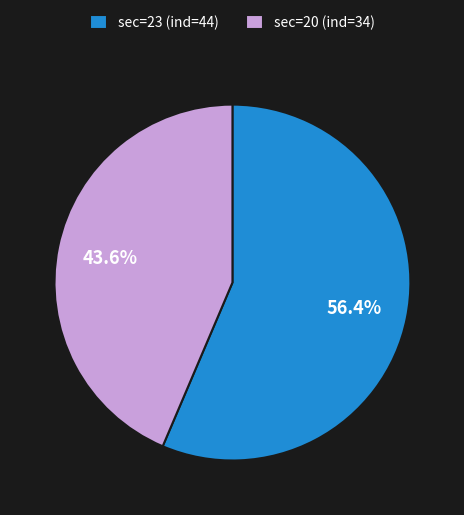

What is the largest slice in the pie chart?

sec=23 (ind=44)